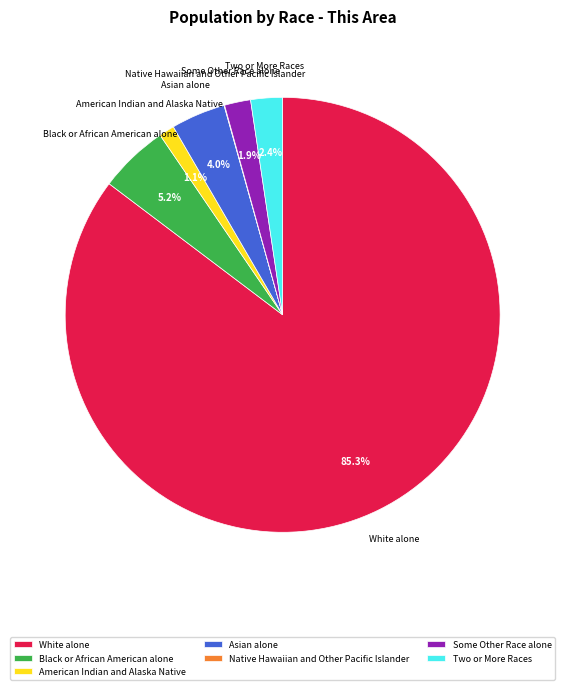

Does any single category account for the majority?

Yes